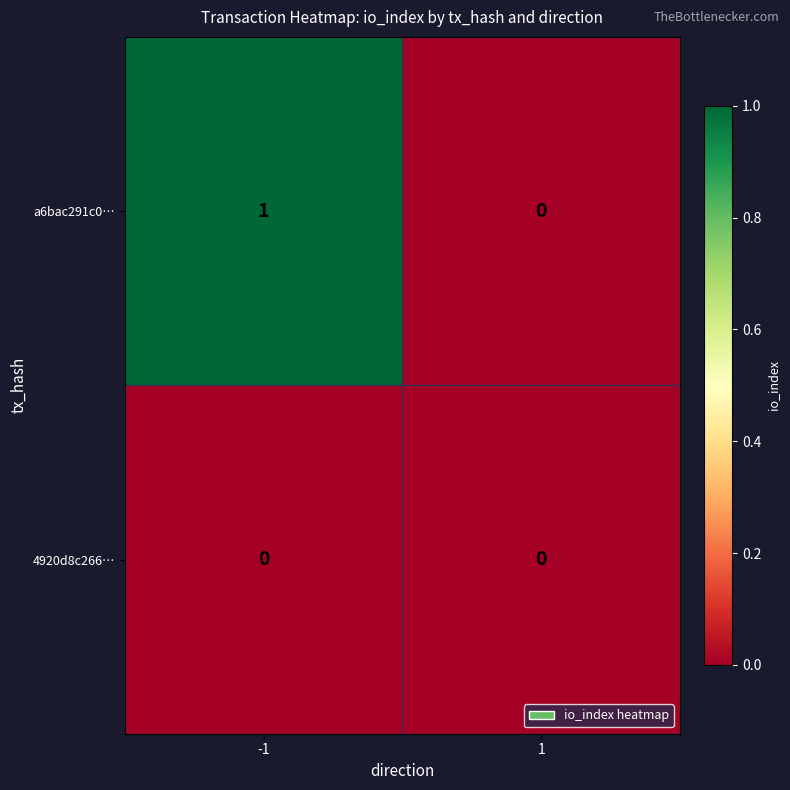

Is the value of 4920d8c266… at -1 greater than the value of a6bac291c0… at -1?

No